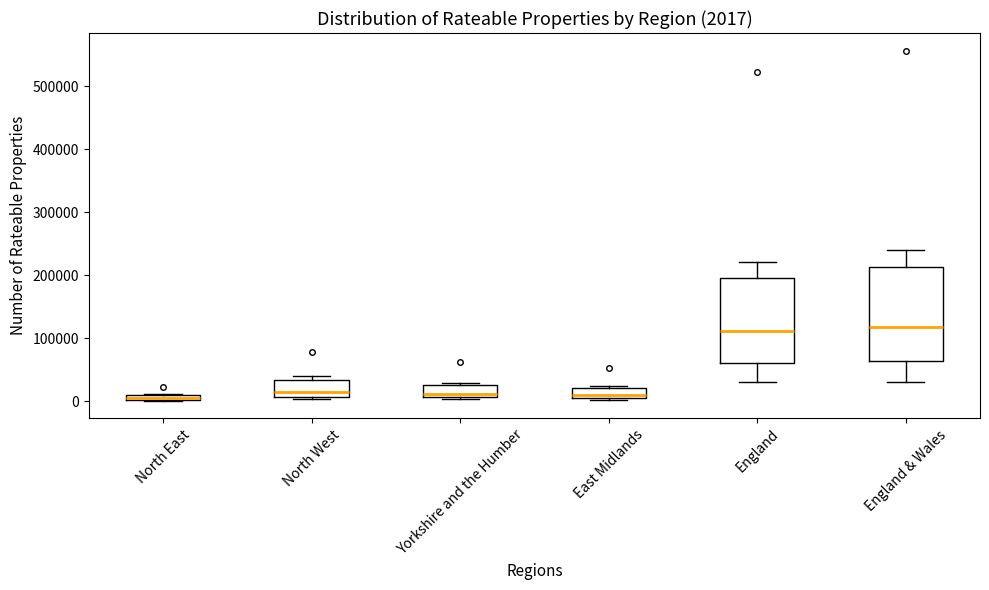

Comparing the boxes themselves (not the whiskers), which one is the tallest?

England & Wales